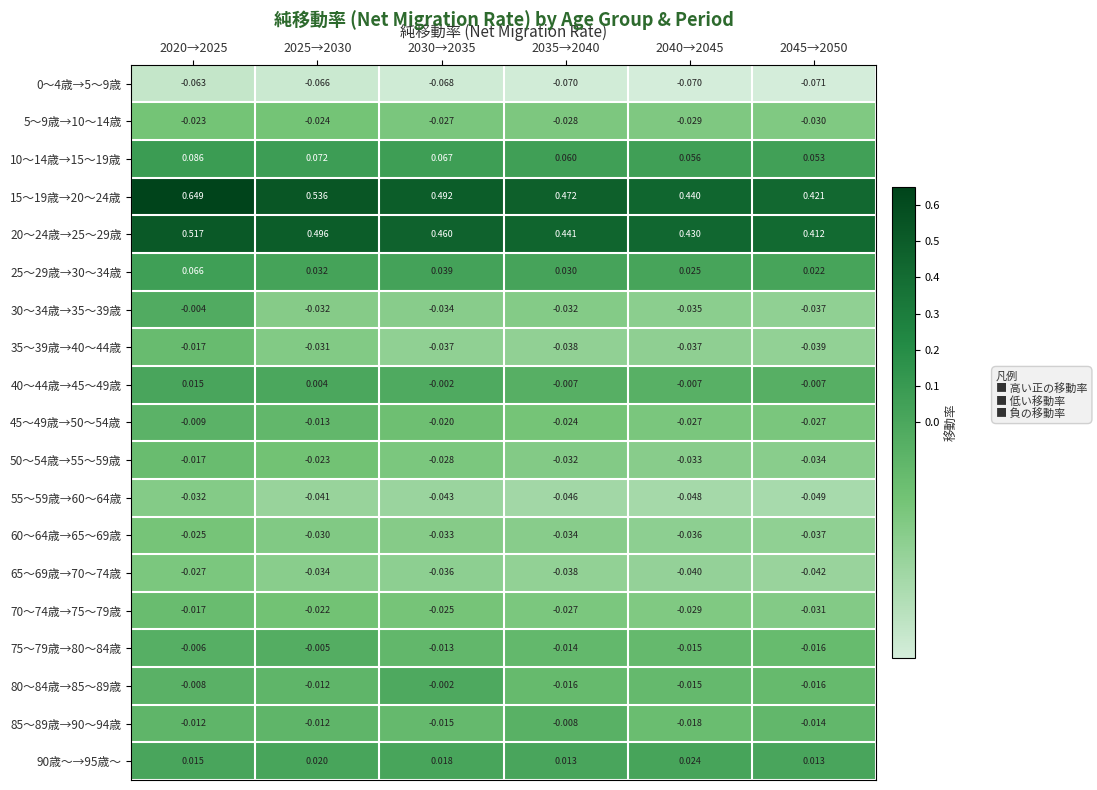

Is the value of 15～19歳→20～24歳 at 2035→2040 greater than the value of 60～64歳→65～69歳 at 2020→2025?

Yes